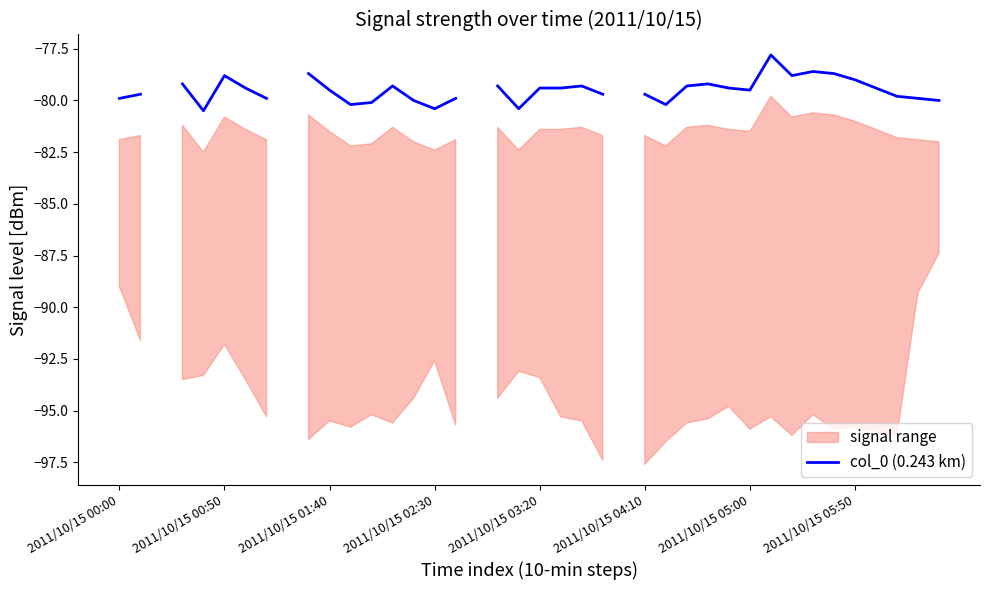

At which category does the chart reach its peak across all series?

31